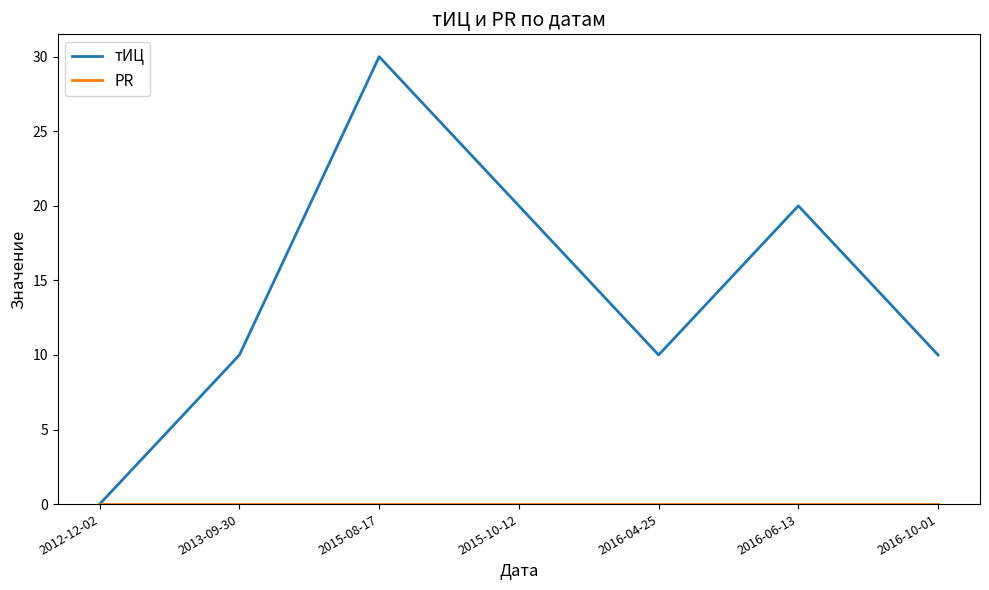

How many interior local peaks does the тИЦ series have?

2